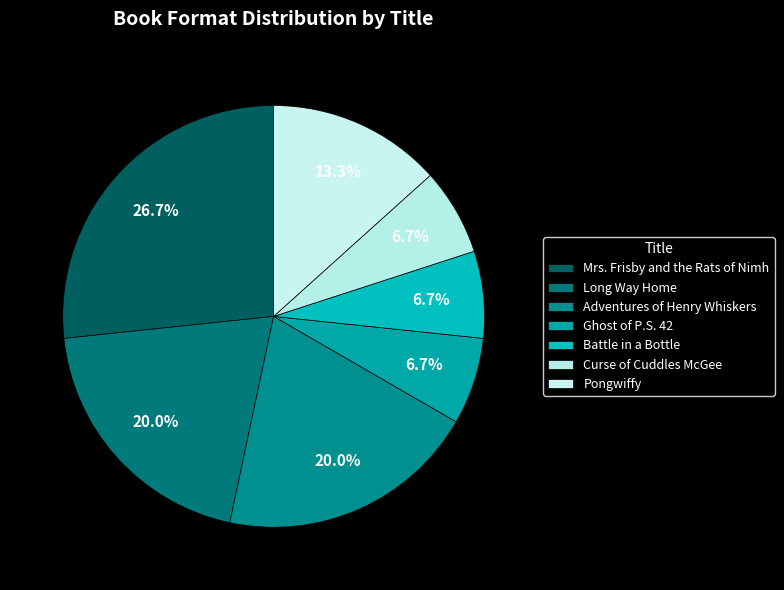

Count the number of slices in the pie.

7